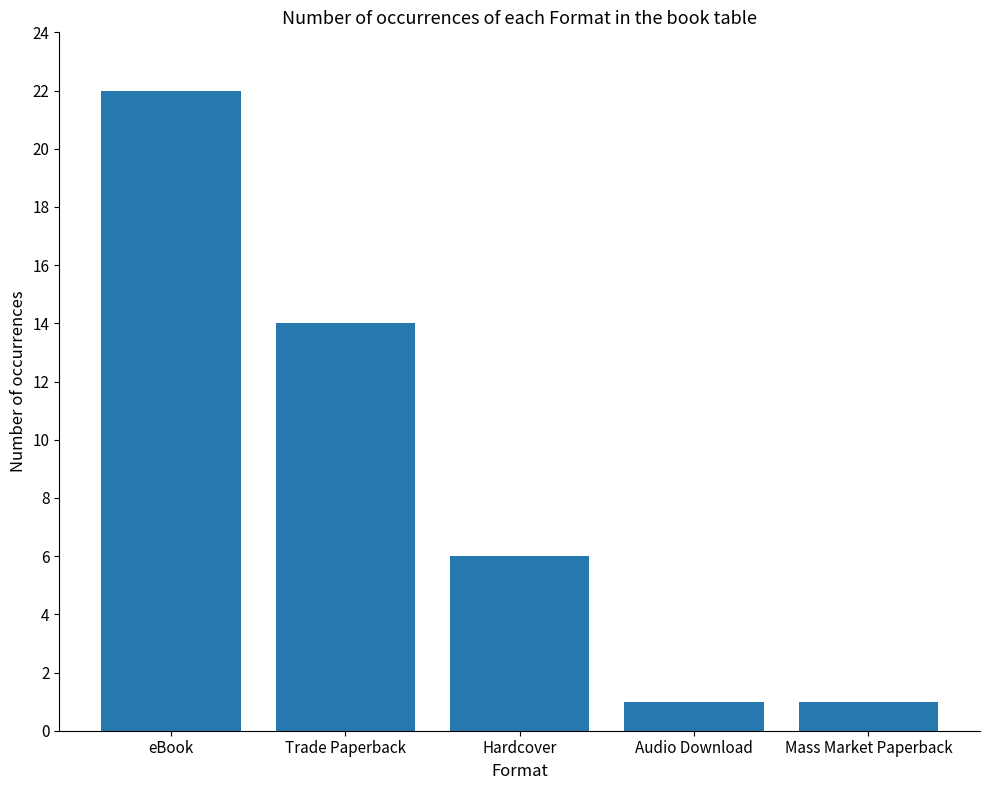

What is the maximum value shown in the chart?

22